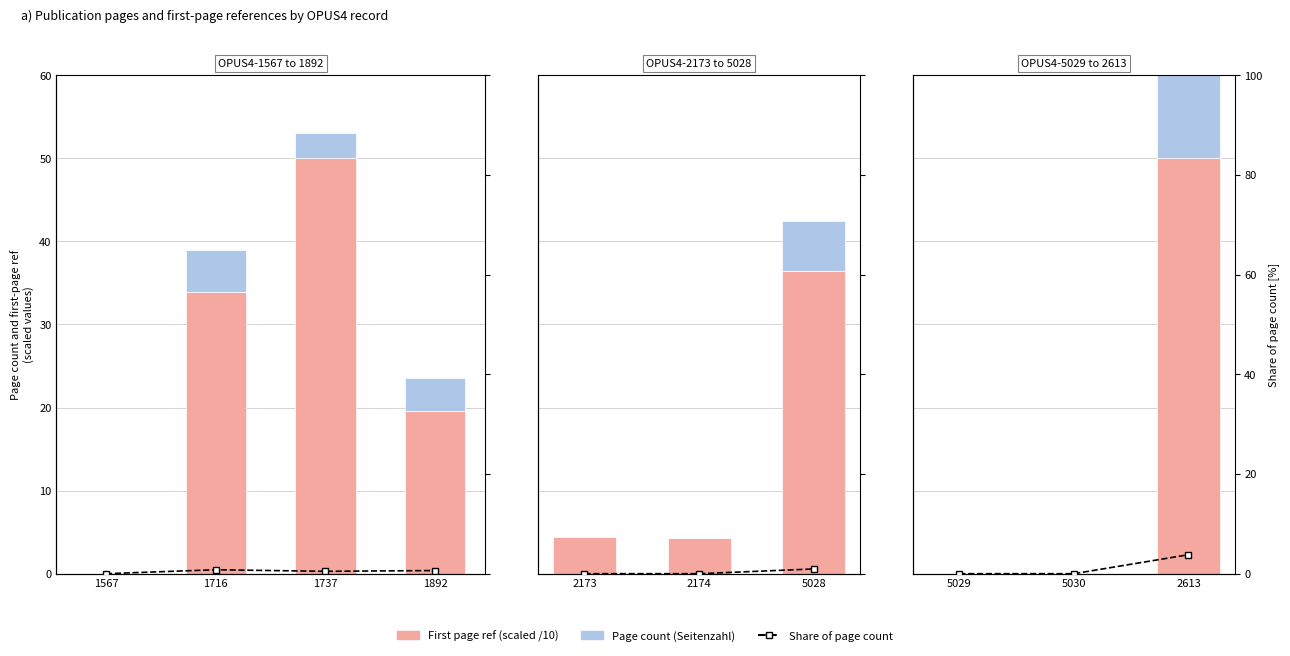

True or false: Page count has a value of 7.6 at 2613.

False